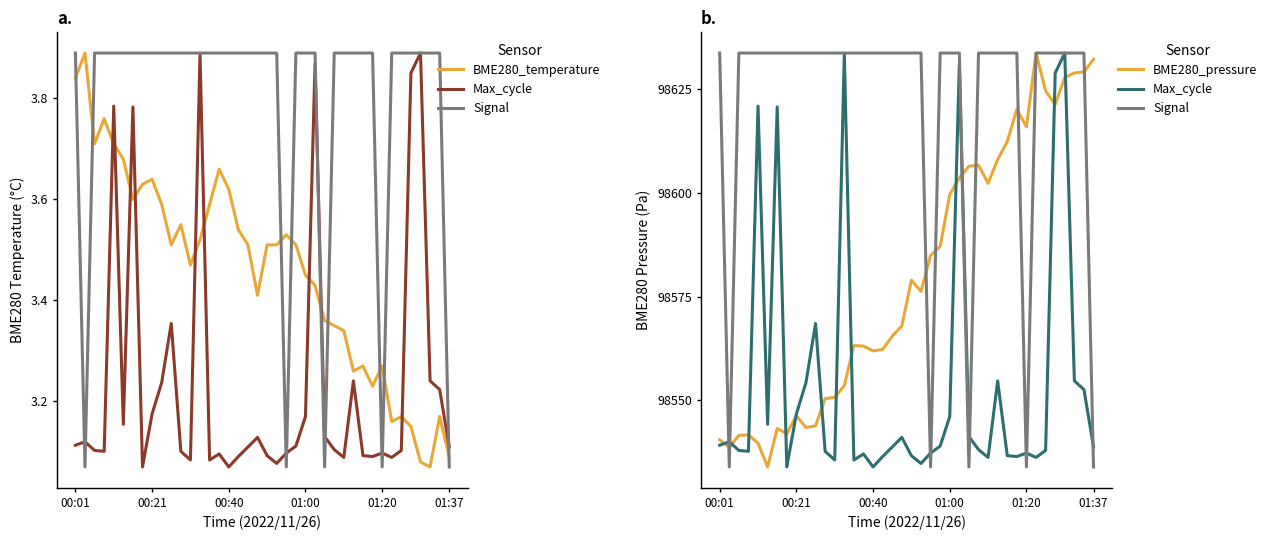

What is the total value across all series at 01:20?

295798.1